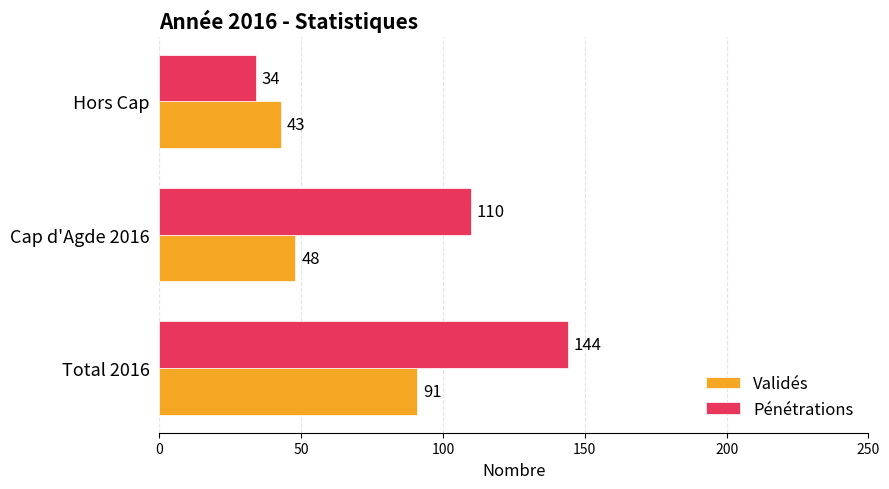

What is the difference between the maximum and minimum values in the Validés series?

48